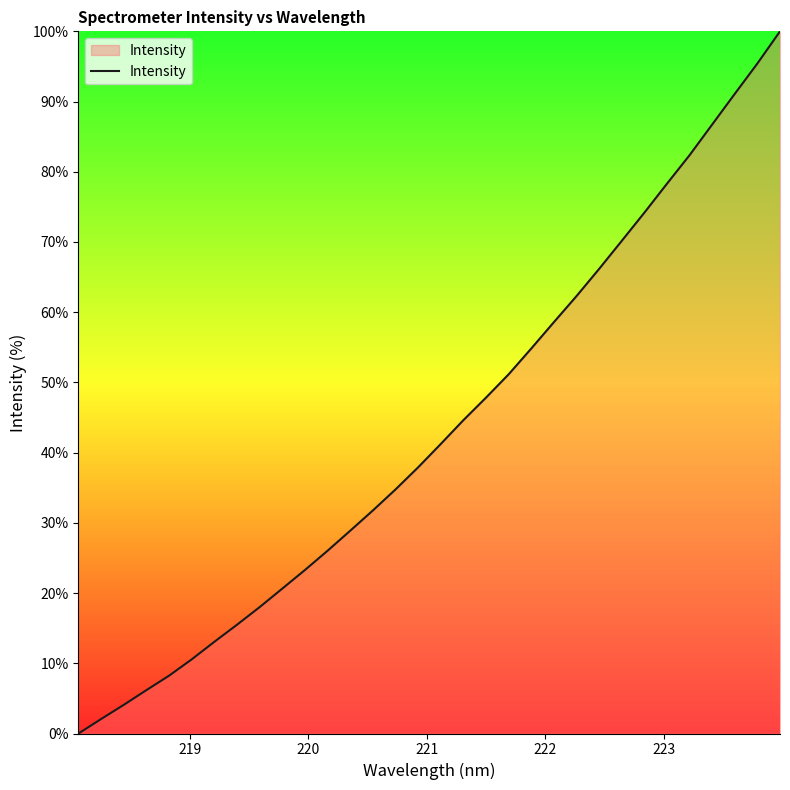

What is the greatest value displayed?

100.0